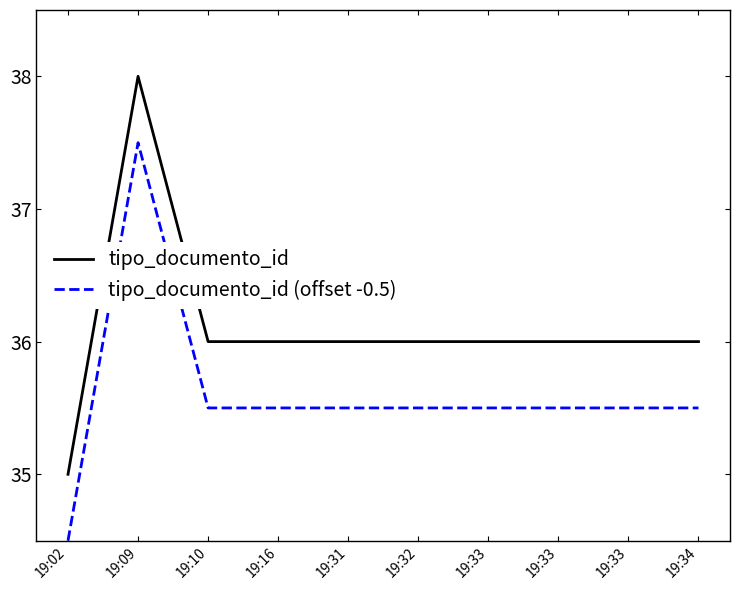

What are all the series names shown in the legend?

tipo_documento_id, tipo_documento_id (offset -0.5)